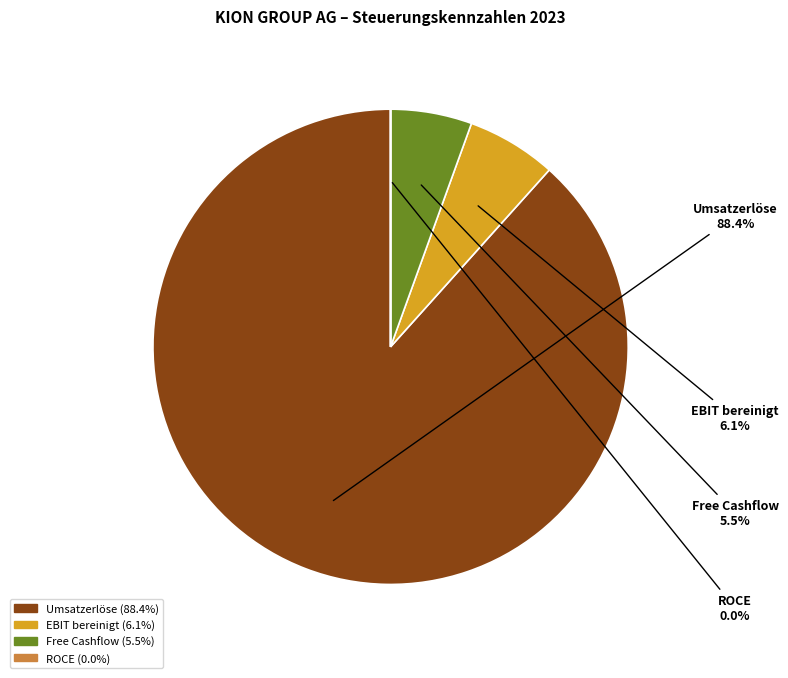

Which category has the biggest portion of the pie?

Umsatzerlöse